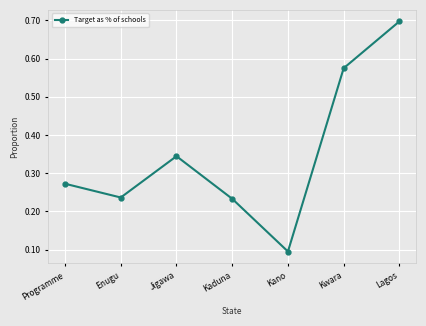

What is the difference between the values at Lagos and Programme?

0.4